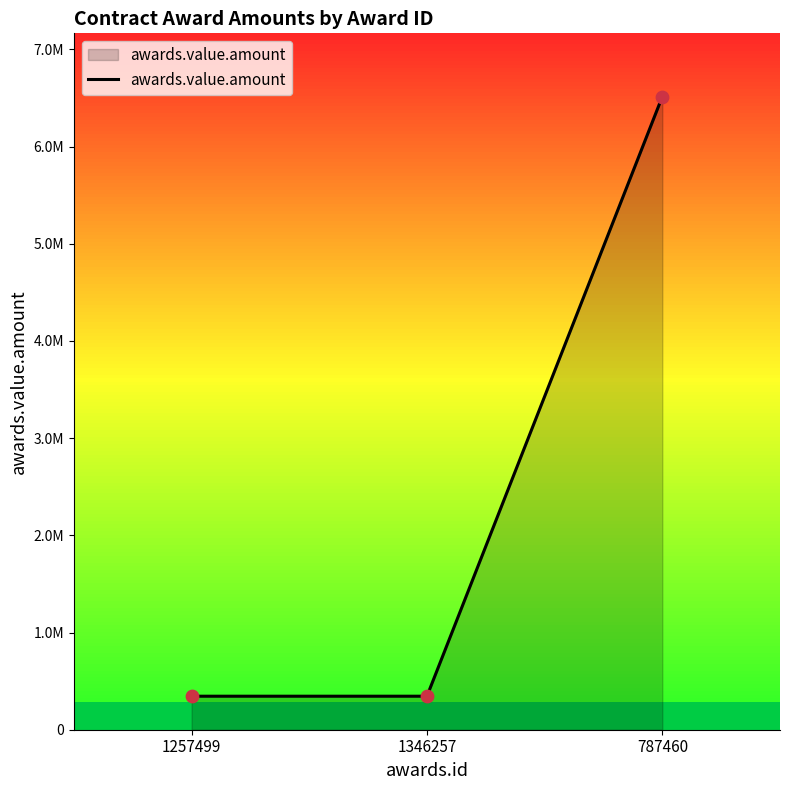

Between 1346257 and 1257499, which is larger?

1346257